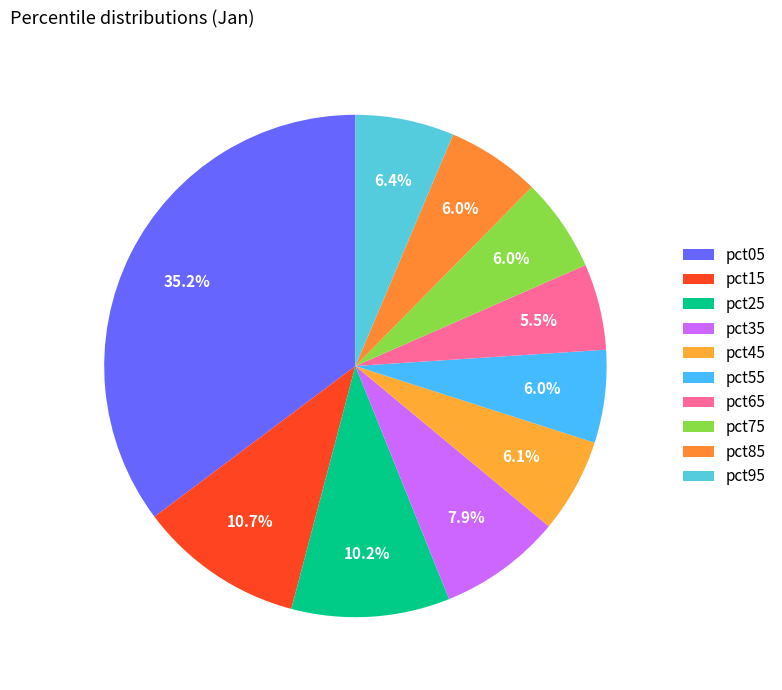

How many slices are in this pie chart?

10